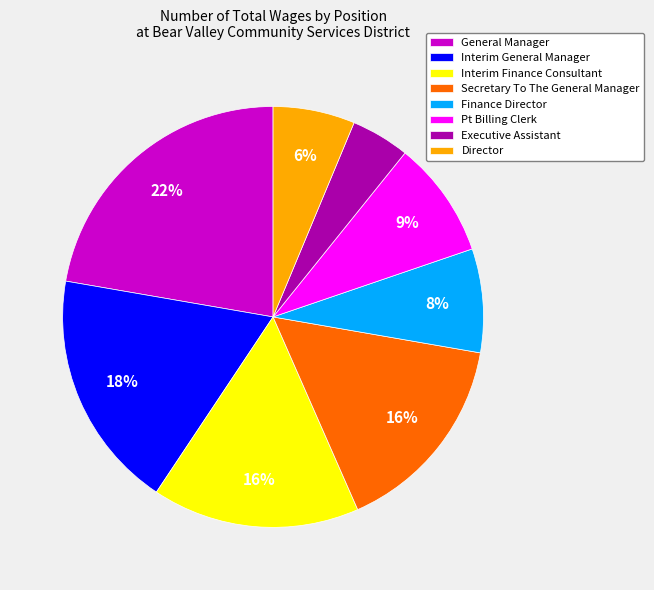

How many segments does this pie chart have?

8